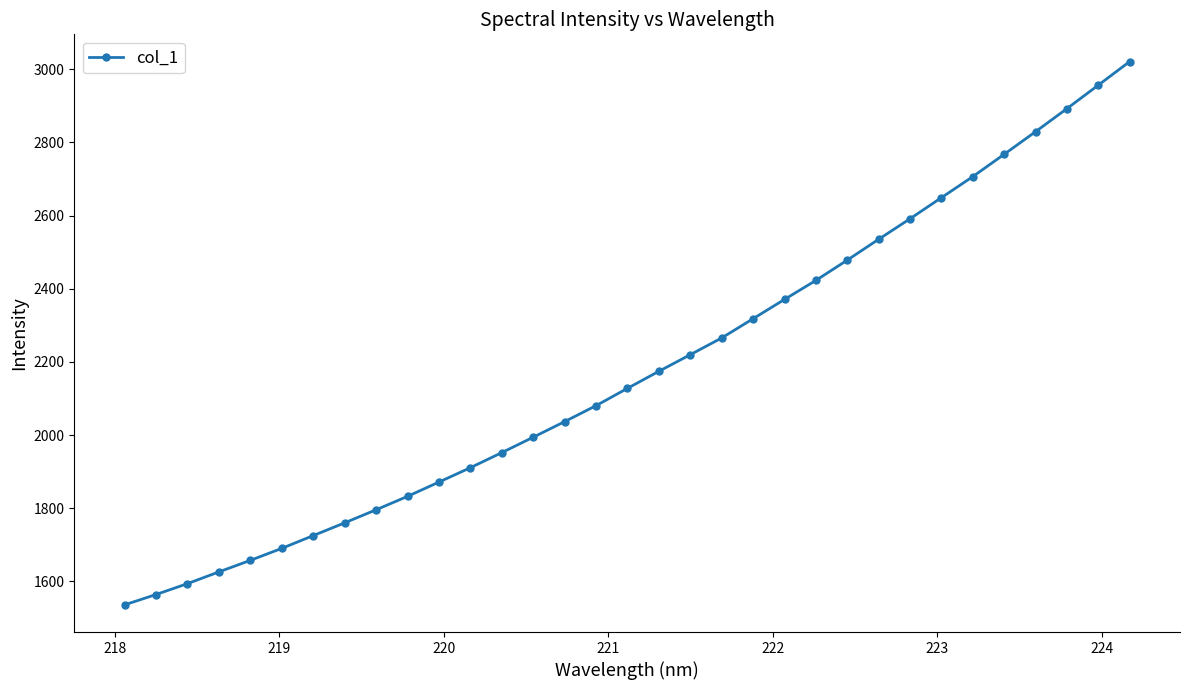

What is the minimum value shown in the chart?

1535.9